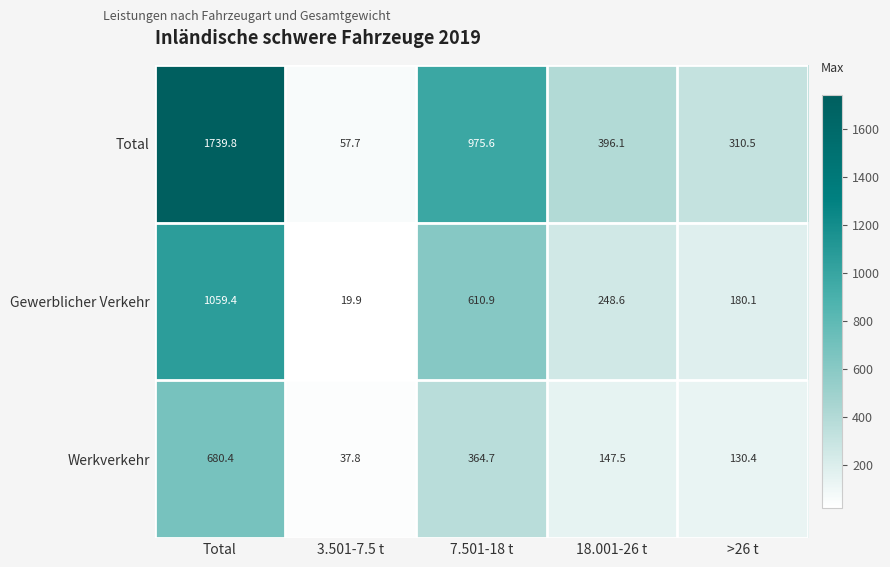

Which category has the highest value across all series?

Total